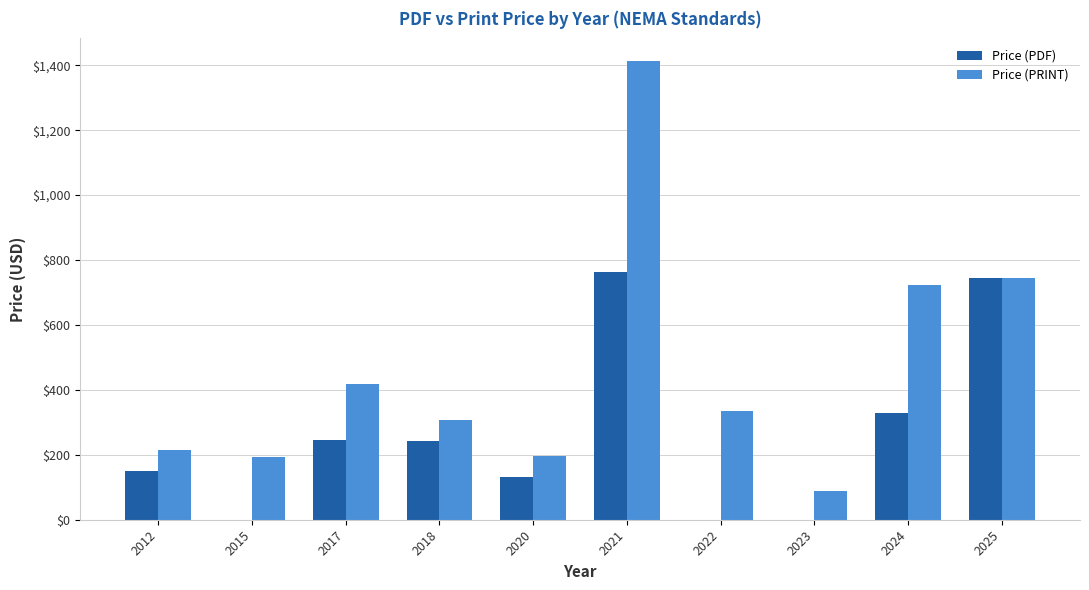

Which series changed the most between 2017 and 2025?

Price (PDF)